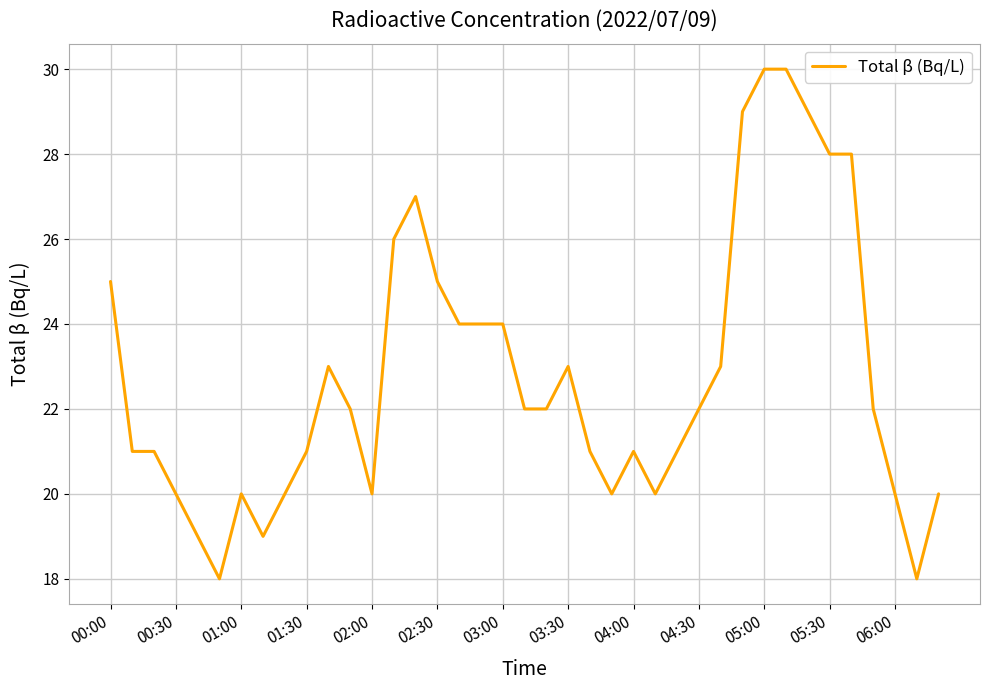

What is the greatest value displayed?

30